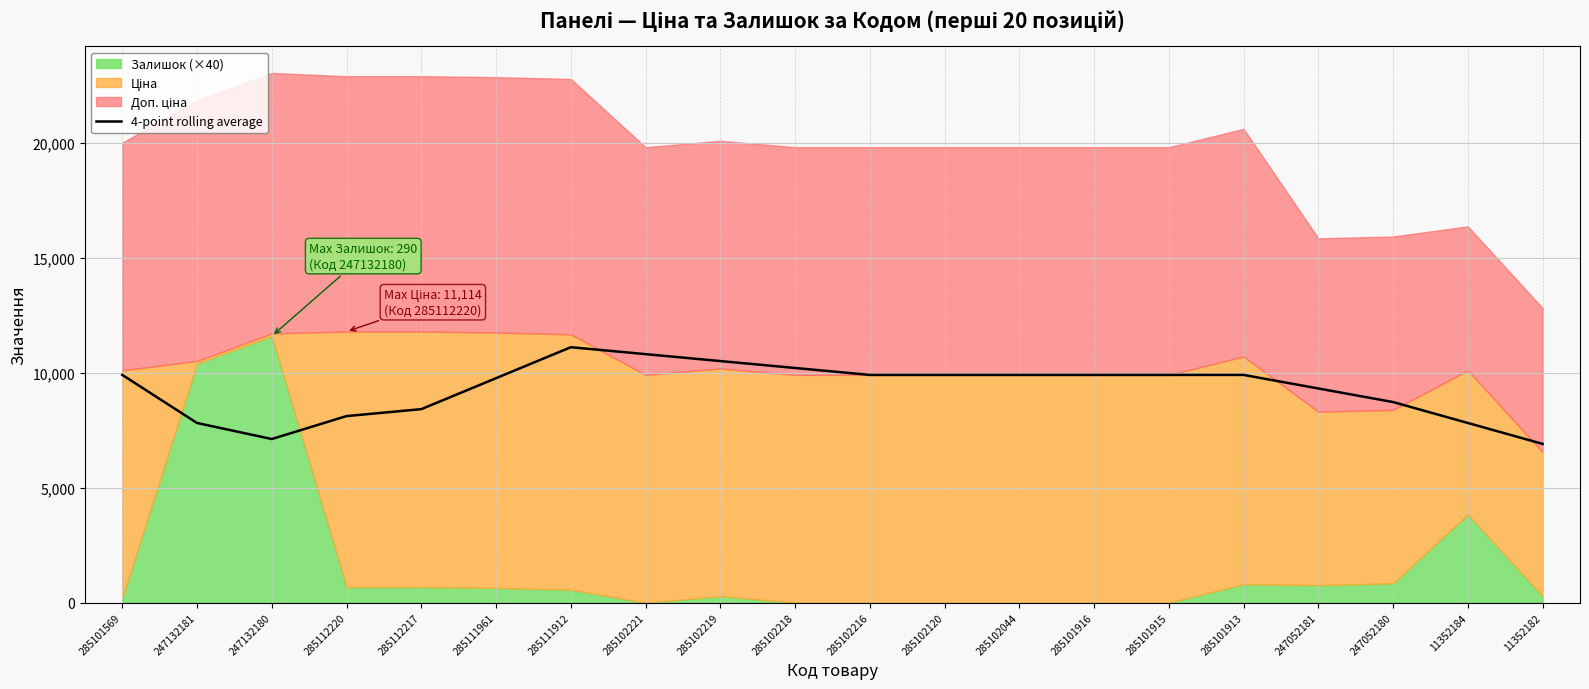

The chart shows a value of 2652.8 at 285102219. True or false?

False